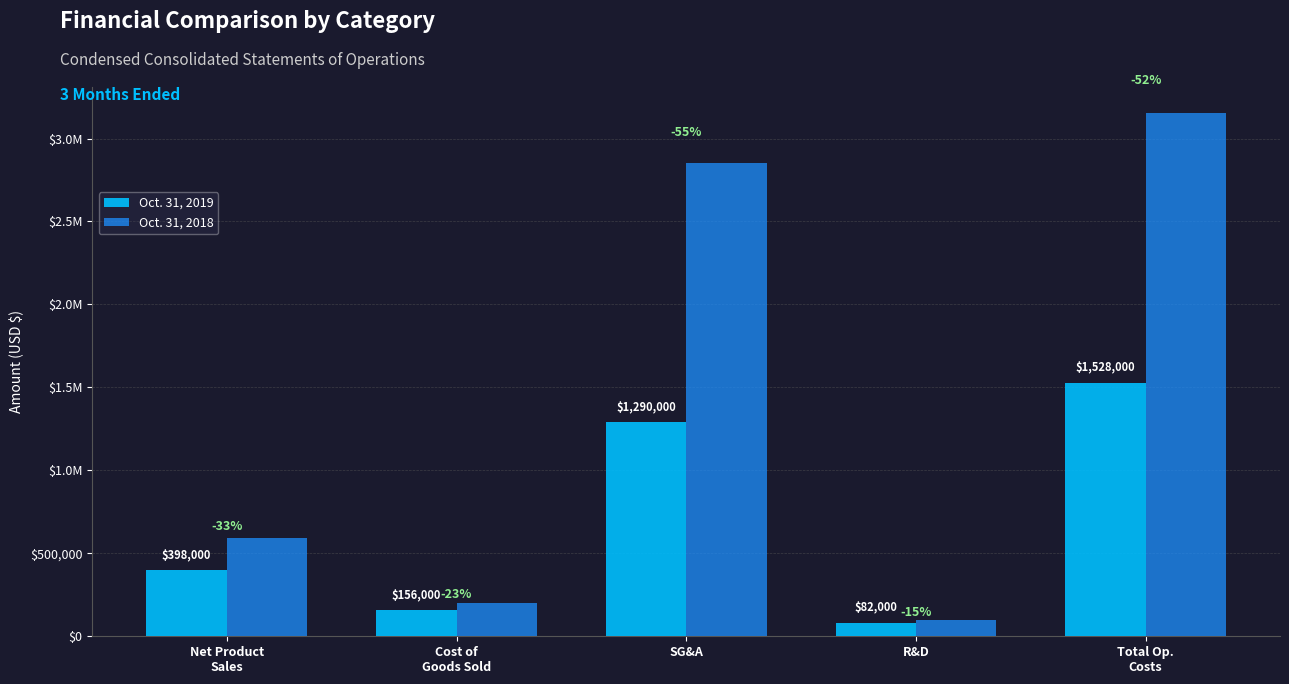

Does the chart contain any negative values?

No